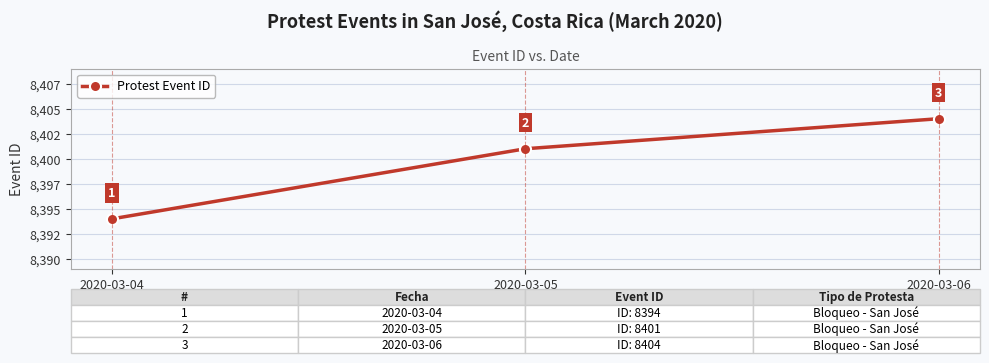

The chart shows a value of 5221 at 2020-03-06. True or false?

False